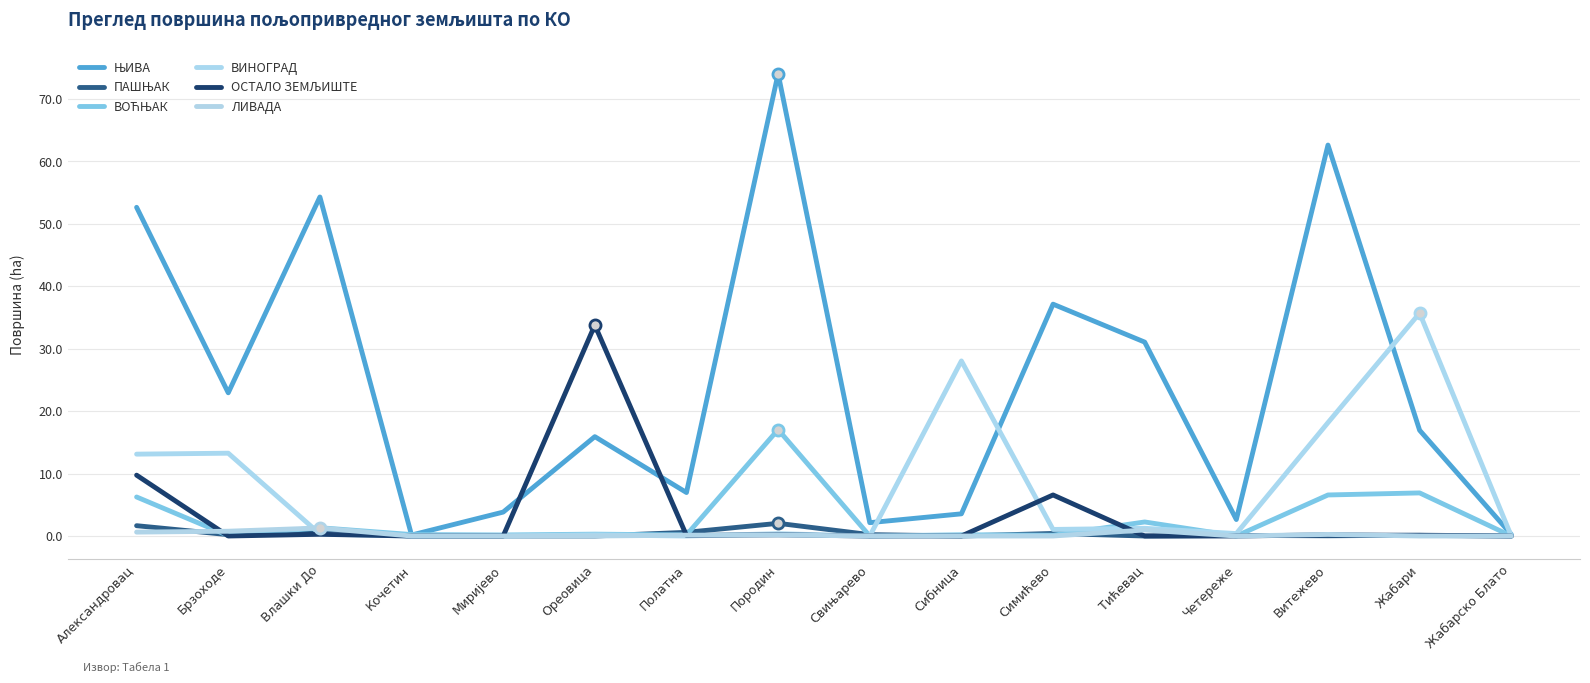

What is the maximum value for ПАШЊАК?

2.0